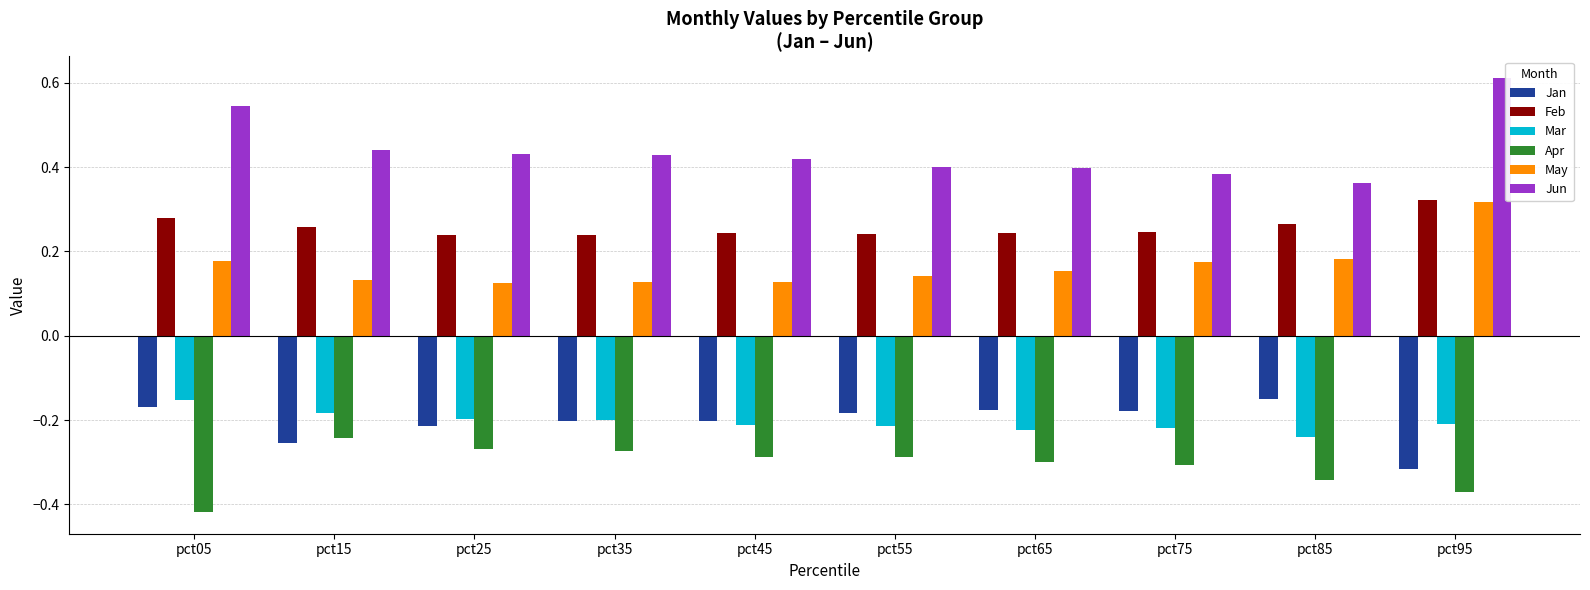

Which category has the lowest value across all series?

pct05